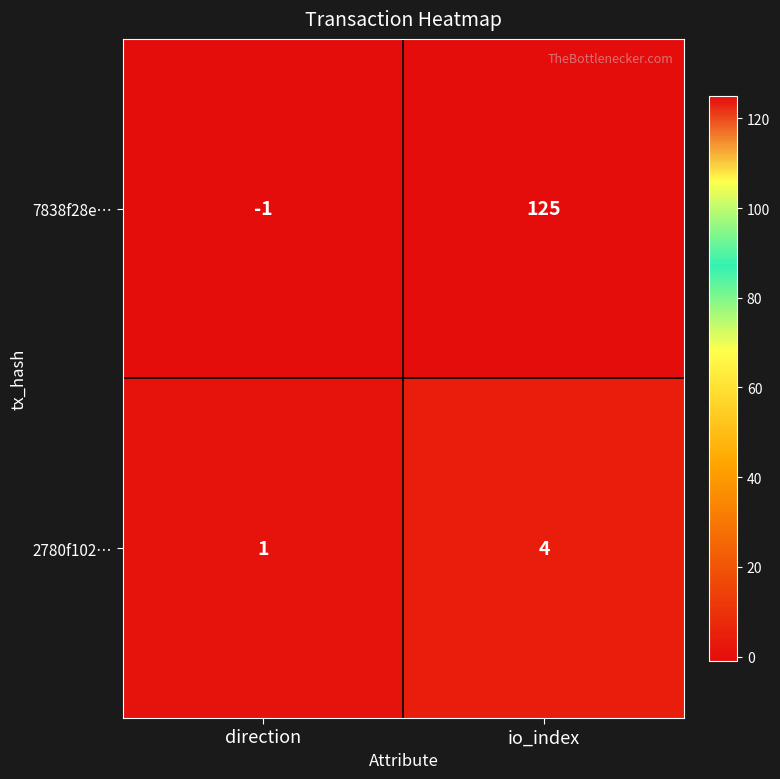

Count the number of categories in the chart.

2